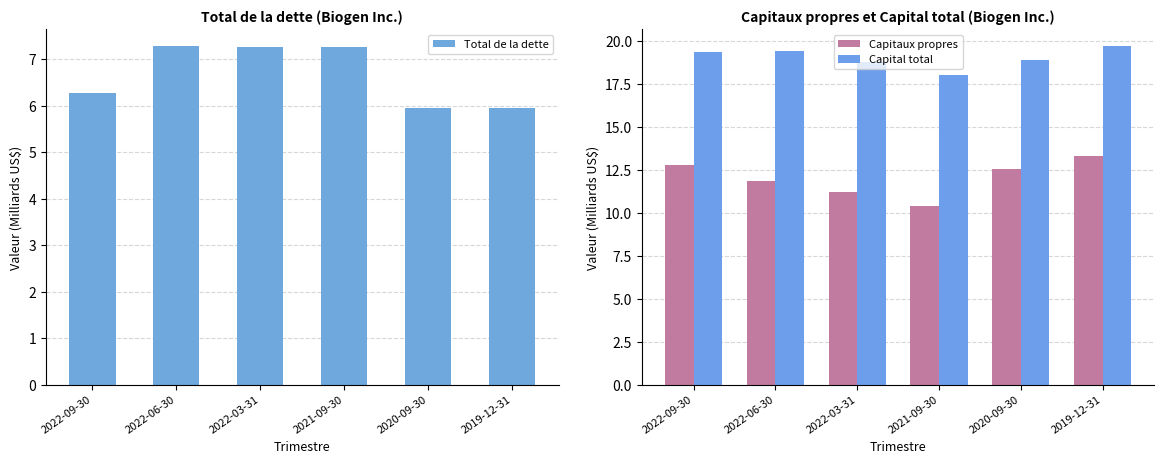

At how many categories does at least one series exceed 13?

6